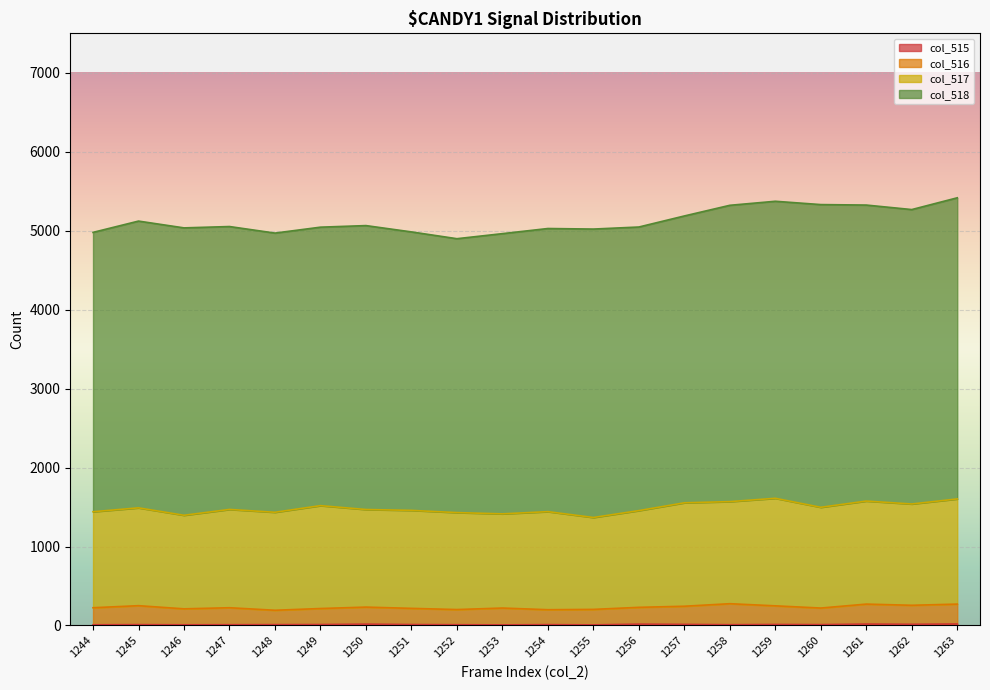

What is the difference between the col_516 values at 1248 and 1259?

54